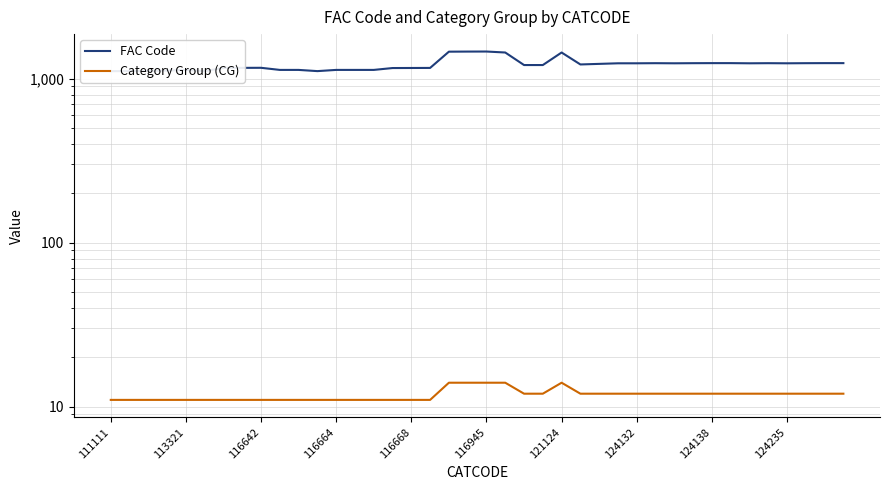

True or false: Category Group (CG) and FAC Code cross at least once.

False